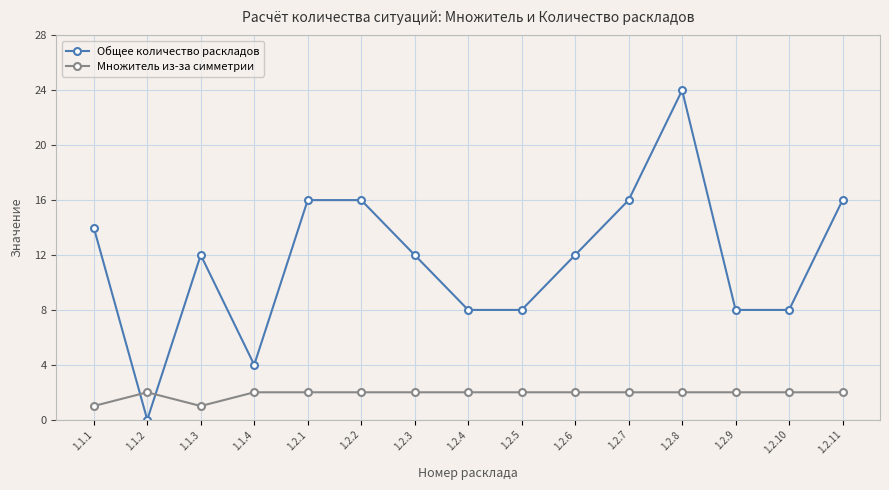

At which category does Множитель из-за симметрии reach its first local valley?

1.1.3